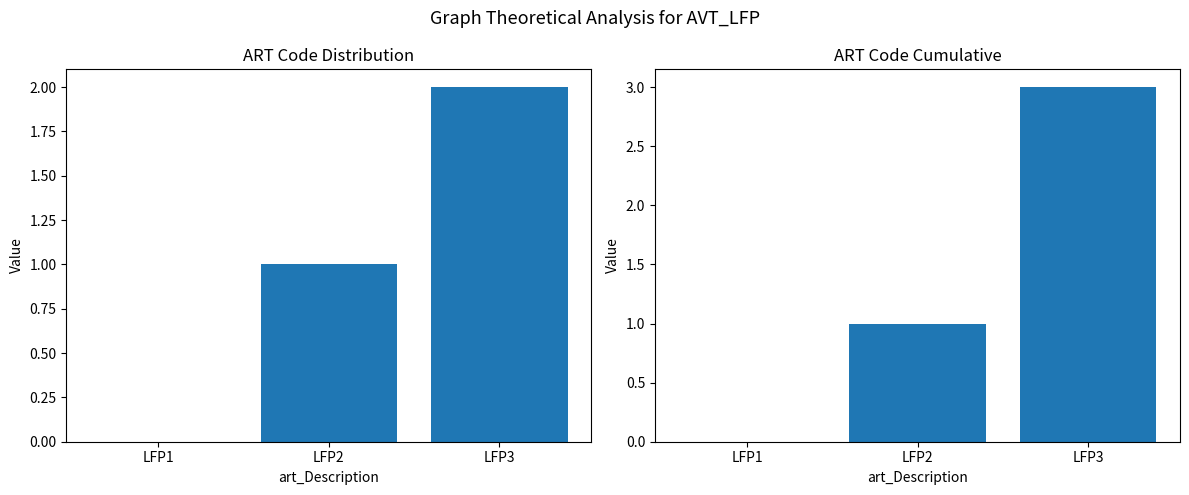

At which label is GN_Code closest to 1?

LFP2